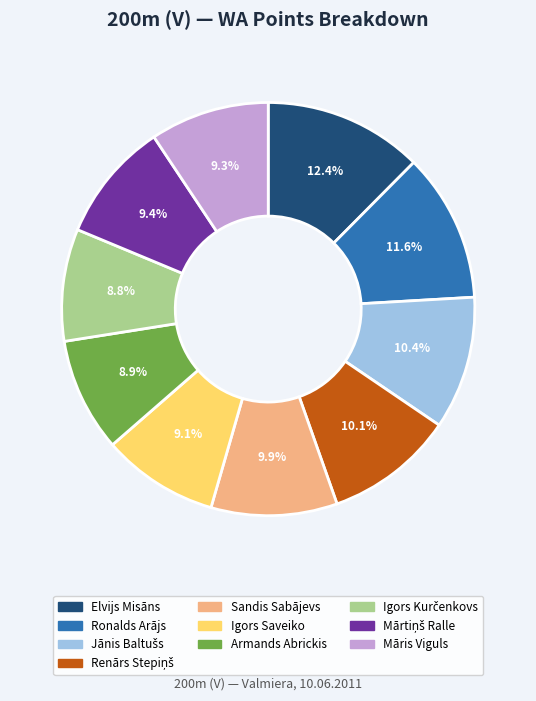

What portion of the pie excludes Elvijs Misāns?

87.6%